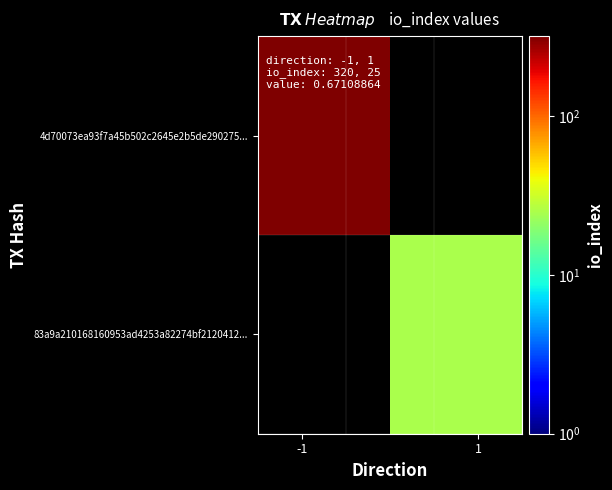

What is the minimum value shown in the chart?

25.0